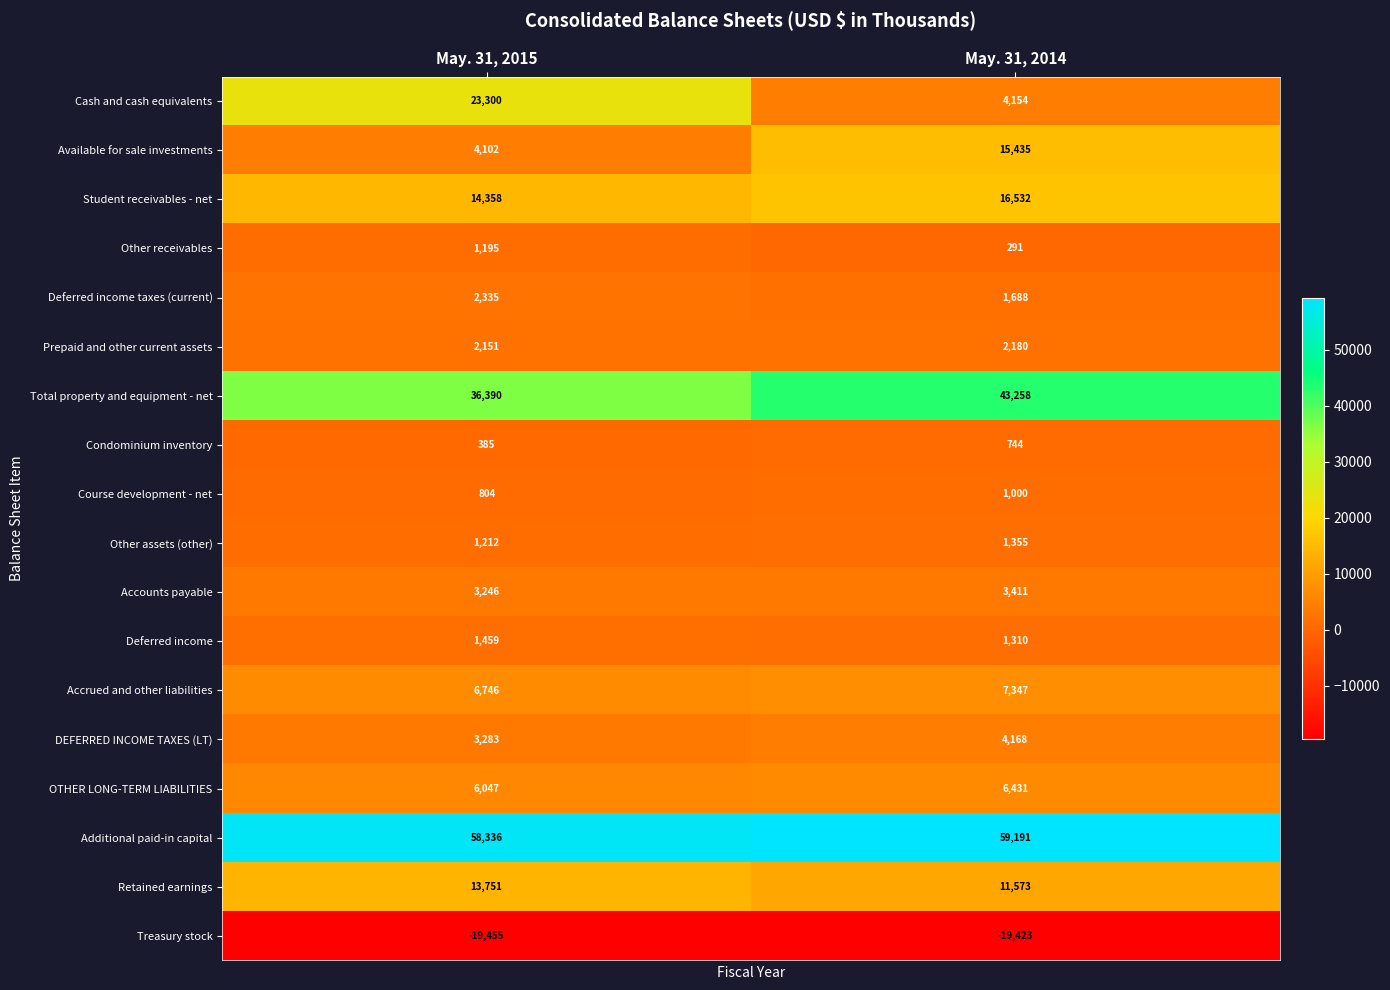

What is the maximum value for Accrued and other liabilities?

7347